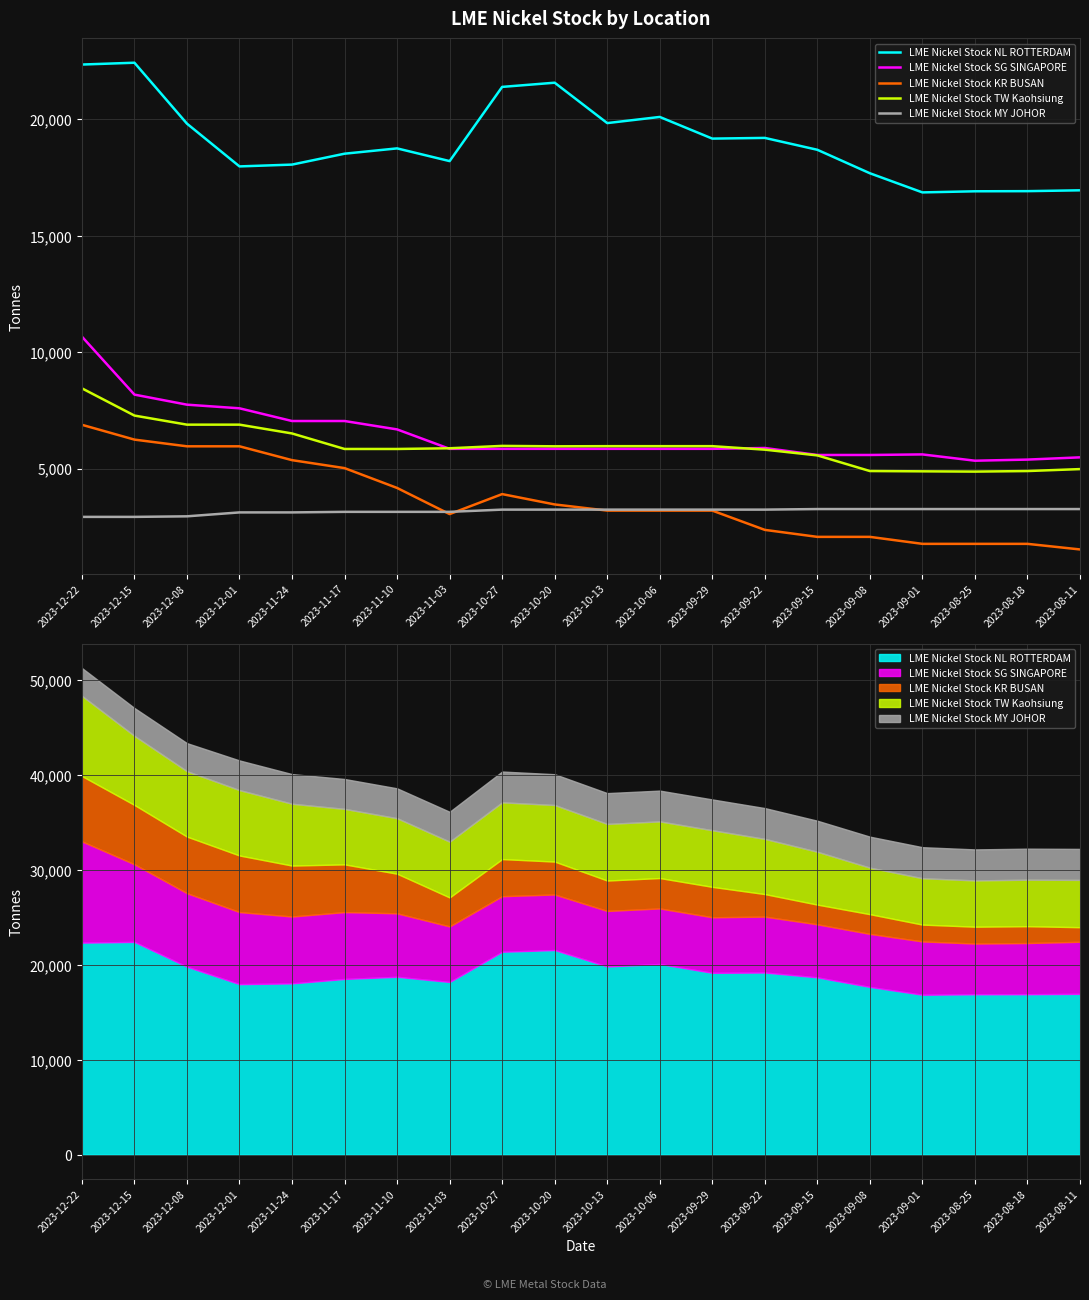

What is the difference between the maximum and minimum values in the LME Nickel Stock KR BUSAN series?

5352